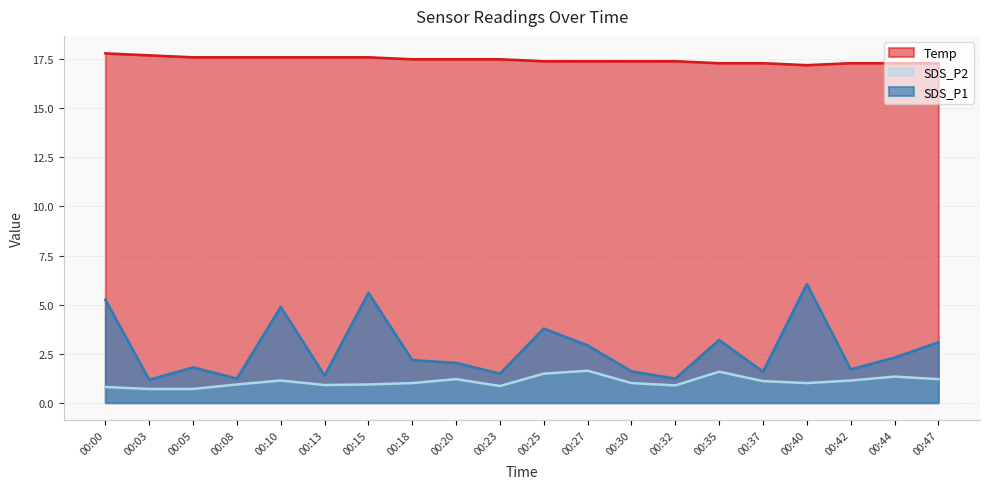

The value of SDS_P1 at 00:15 is 5.6. True or false?

True